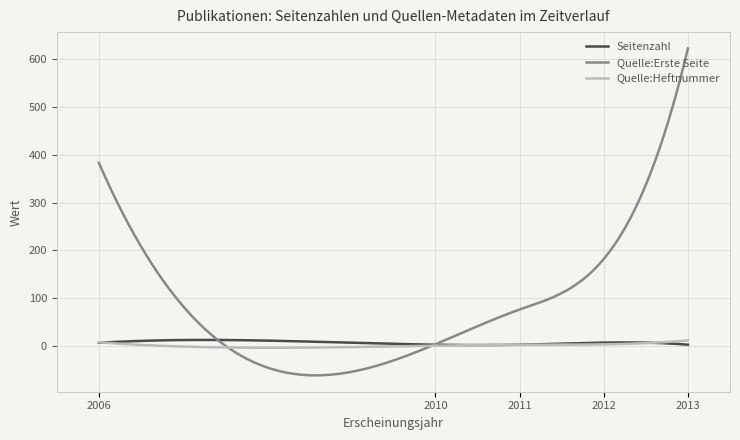

What is the smallest value displayed?

-61.1